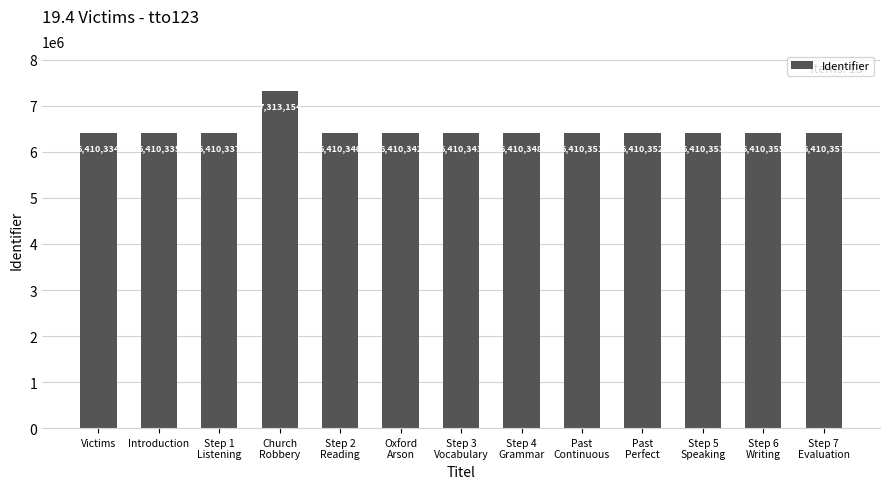

What is the sum of the values at Step 2
Reading and Step 6
Writing?

12820695